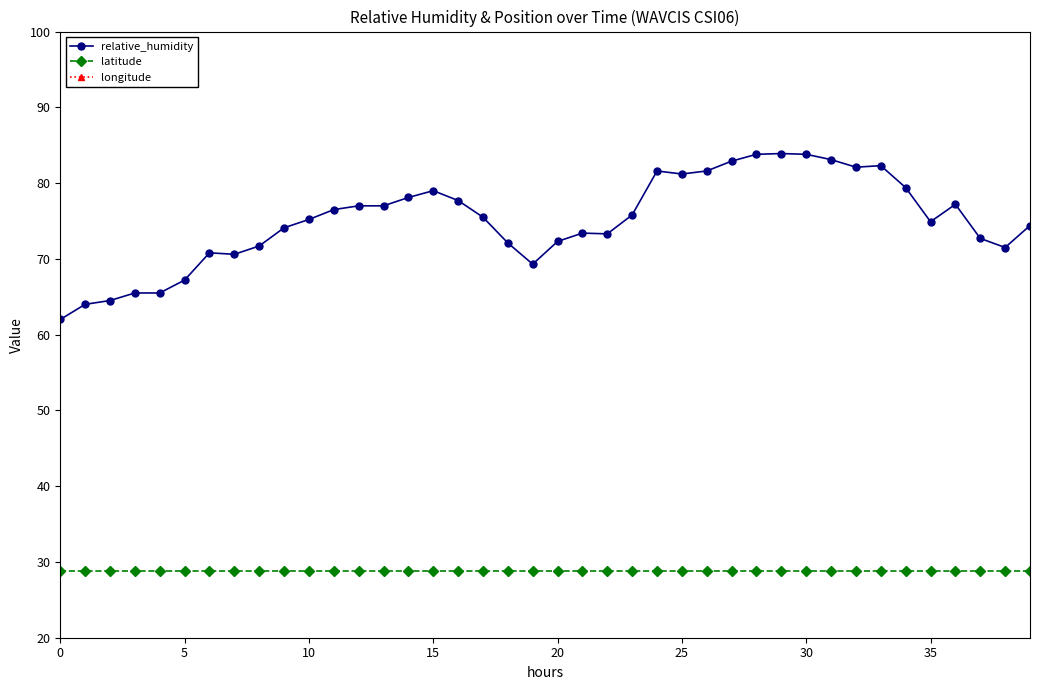

True or false: longitude and relative_humidity intersect in this chart.

False